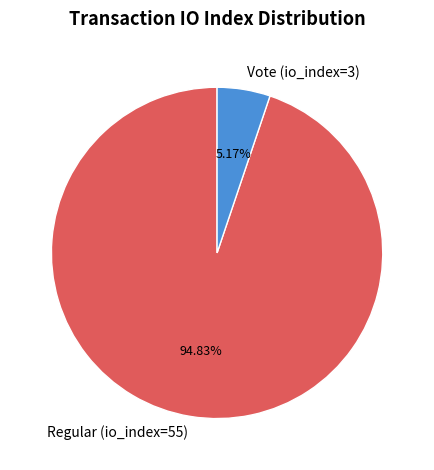

What portion of the pie excludes Vote (io_index=3)?

94.8%